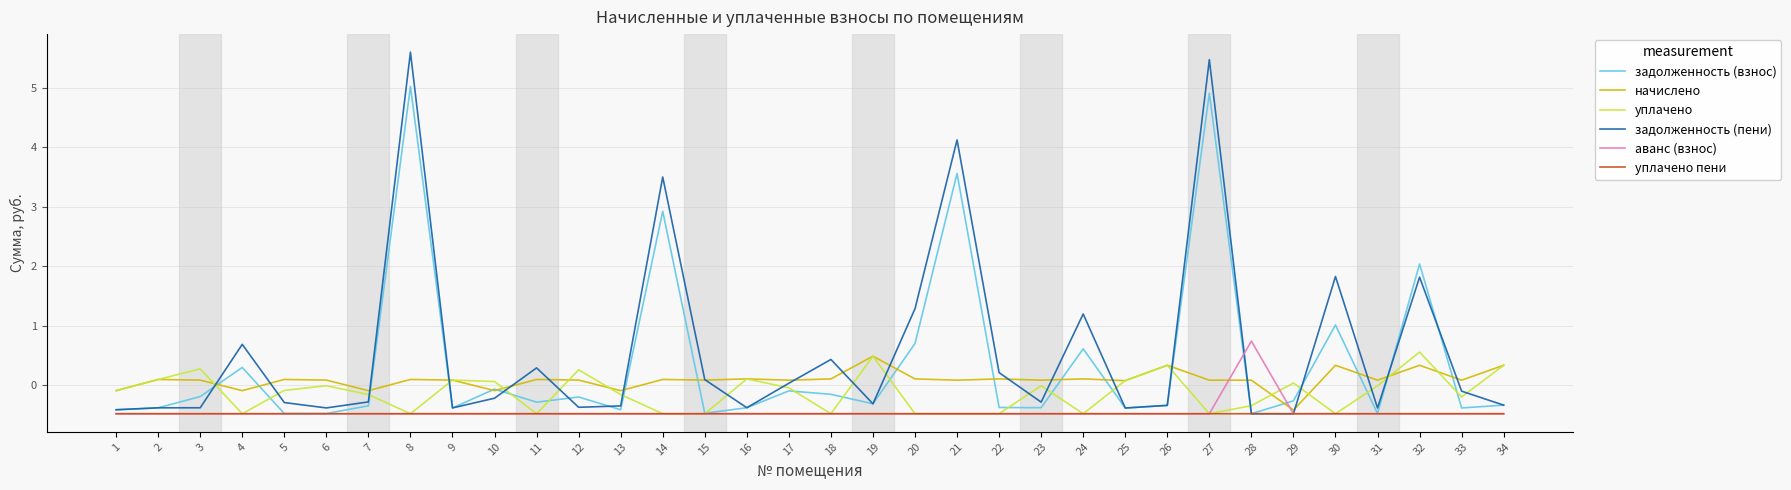

The value of задолженность (взнос) at 14 is 1.8. True or false?

False